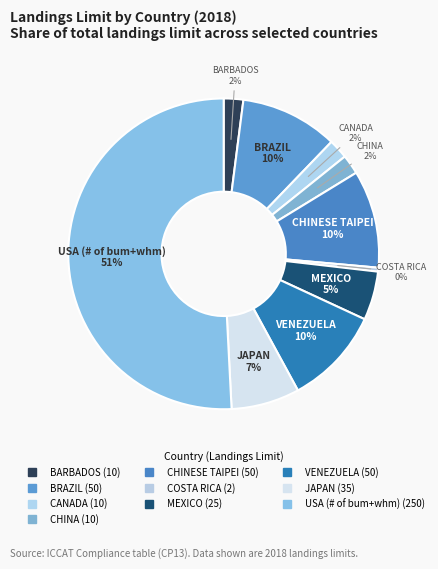

The USA (# of bum+whm) slice represents 51% of the pie. True or false?

True